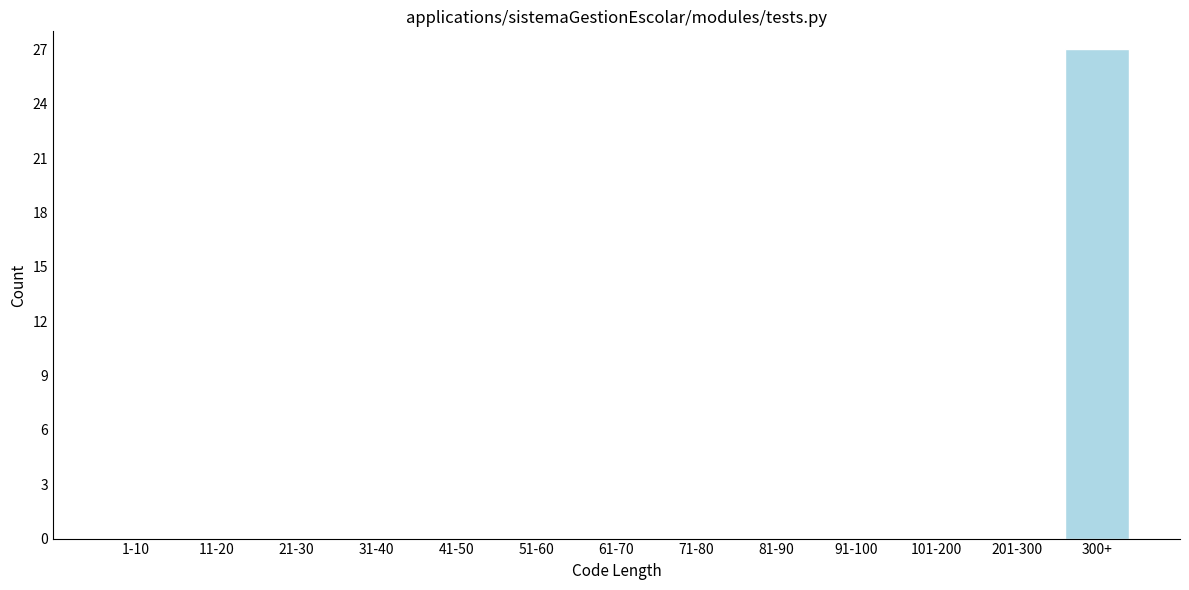

Reading left to right, extract all data points from this chart.

1-10=0	11-20=0	21-30=0	31-40=0	41-50=0	51-60=0	61-70=0	71-80=0	81-90=0	91-100=0	101-200=0	201-300=0	300+=27